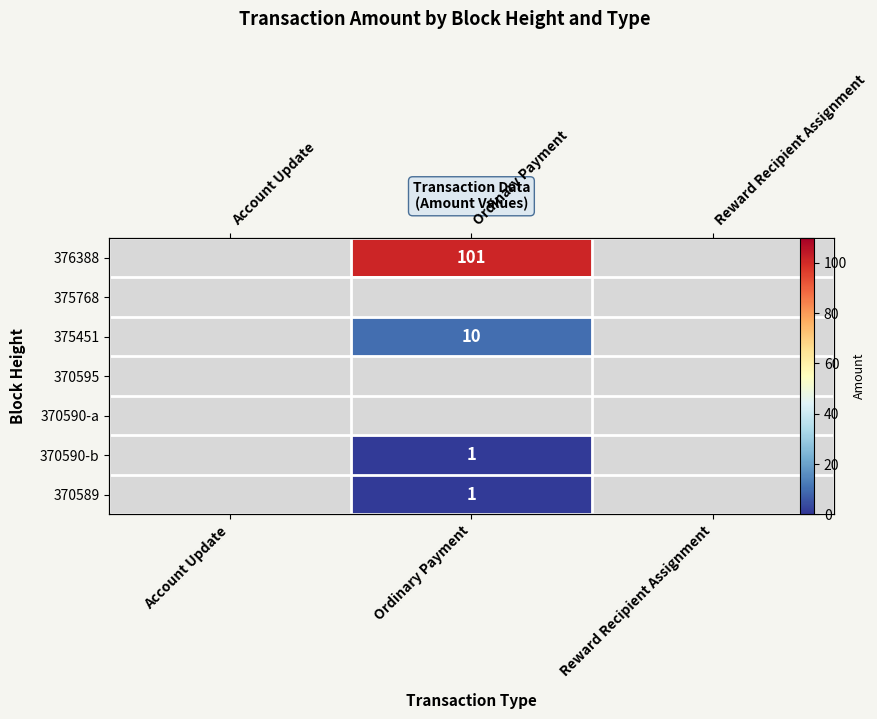

At Reward Recipient Assignment, list the series in order from smallest to largest.

376388, 375768, 375451, 370595, 370590-a, 370590-b, 370589